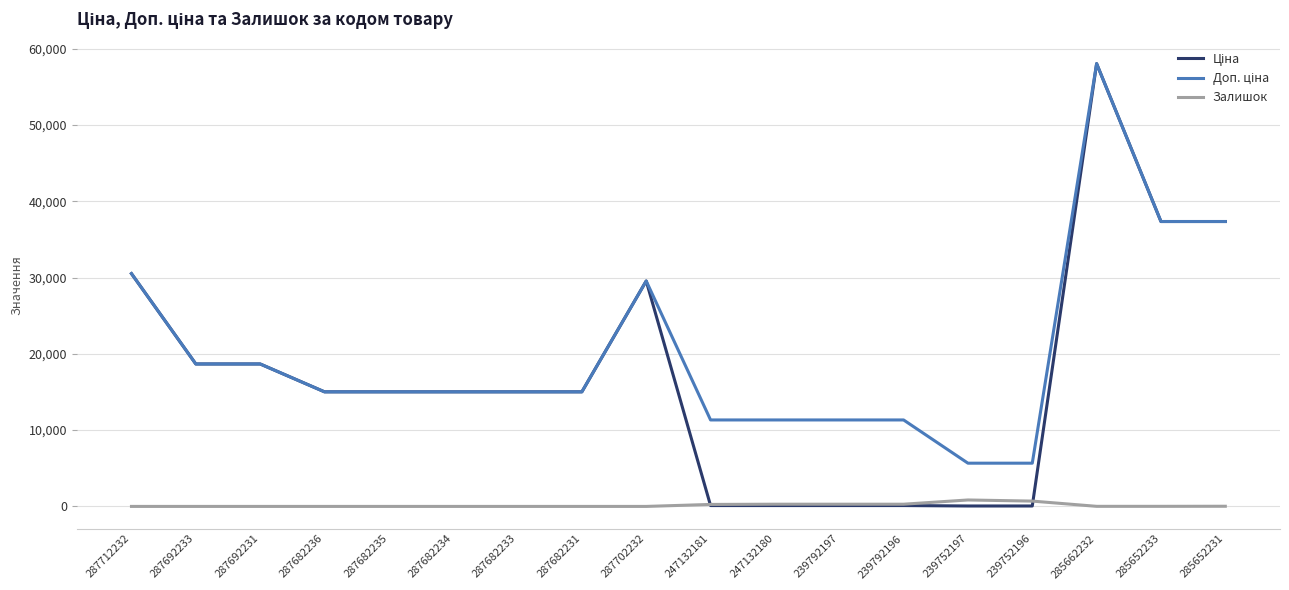

The Залишок series shows 0.0 at 287682235. True or false?

True